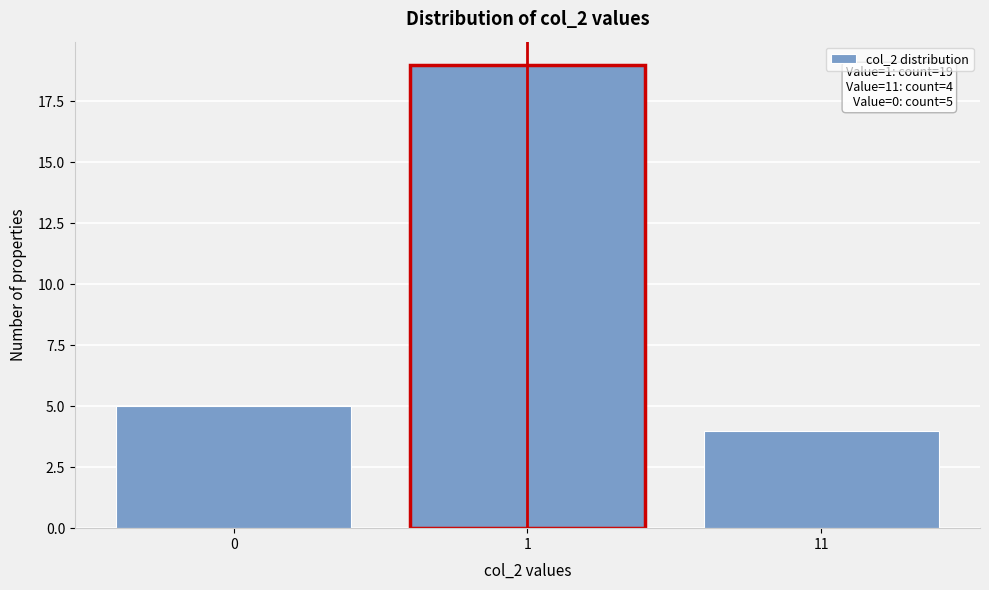

Reading left to right, list all the values displayed in this chart.

0=5	1=19	11=4